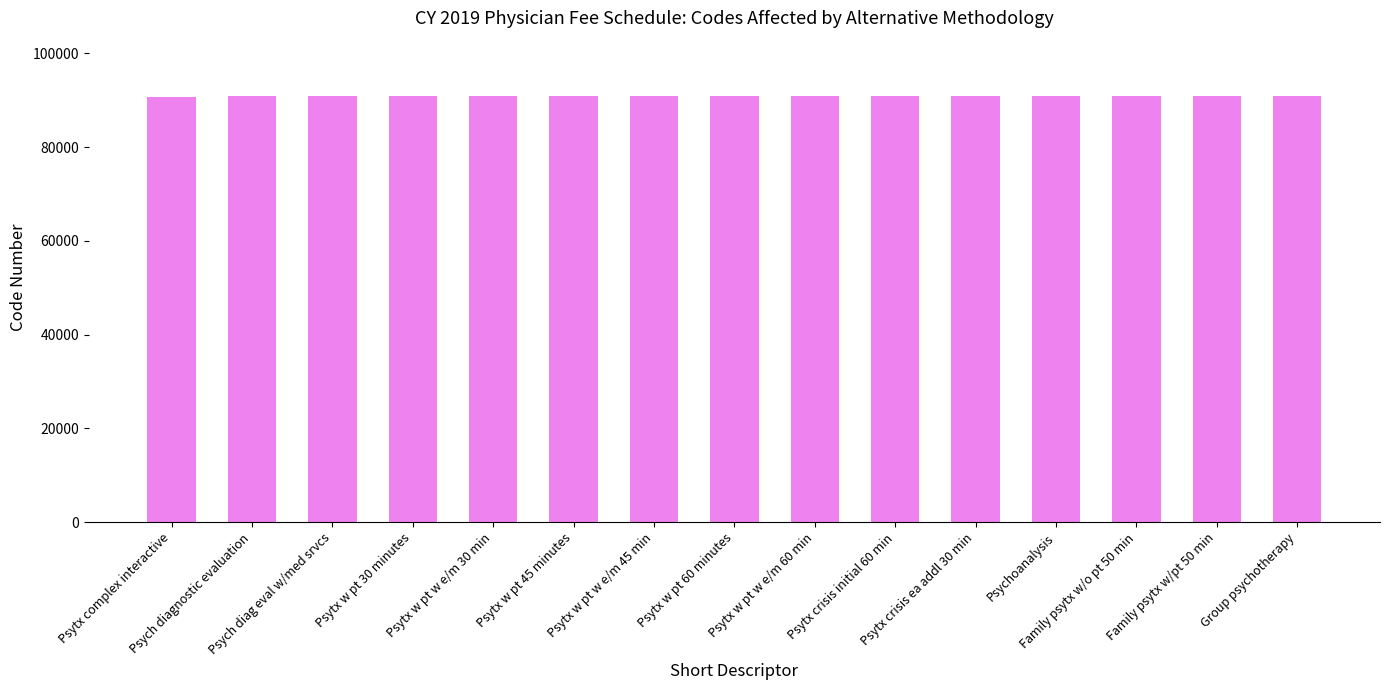

How many series are shown in this chart?

1